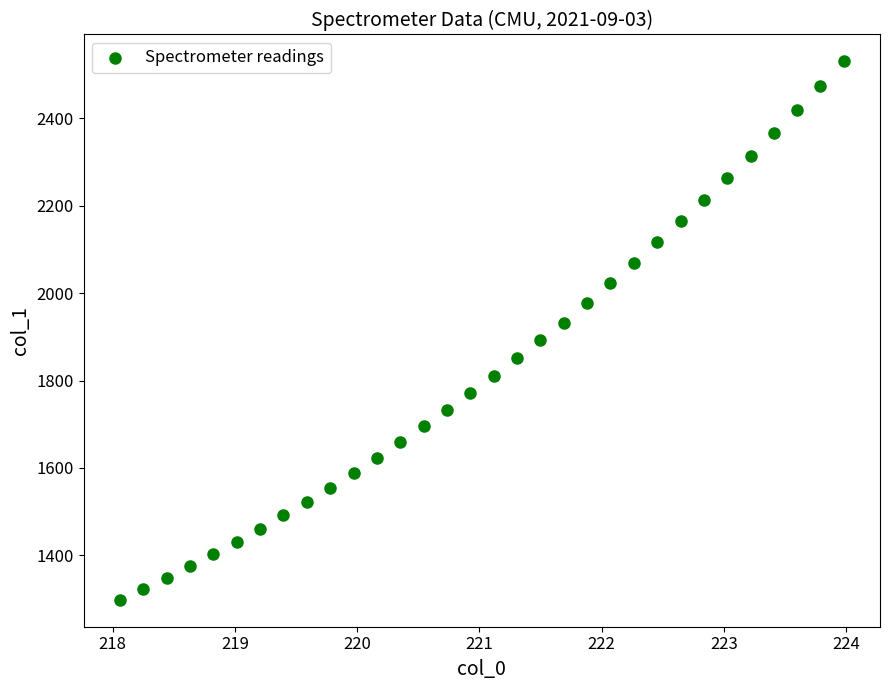

What is the range of Y values (max minus min)?

1232.5